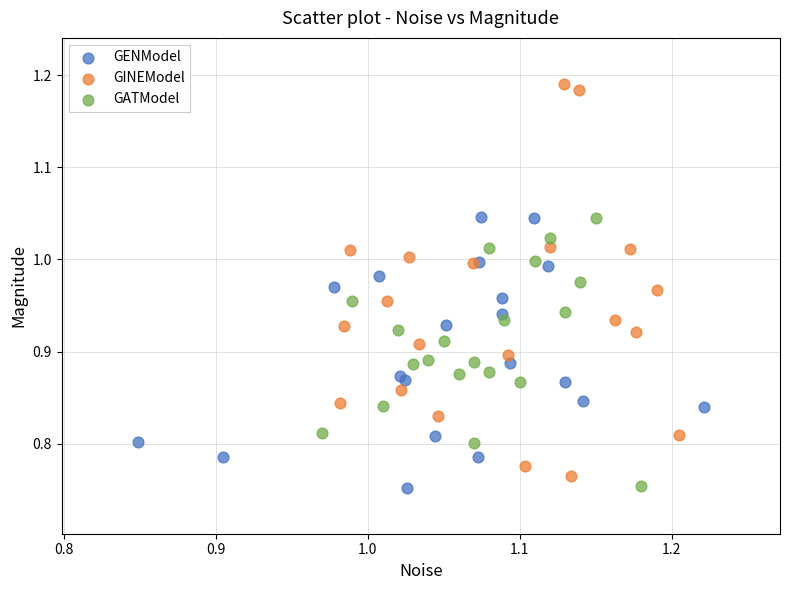

Which series has the largest Y range (max minus min)?

GINEModel